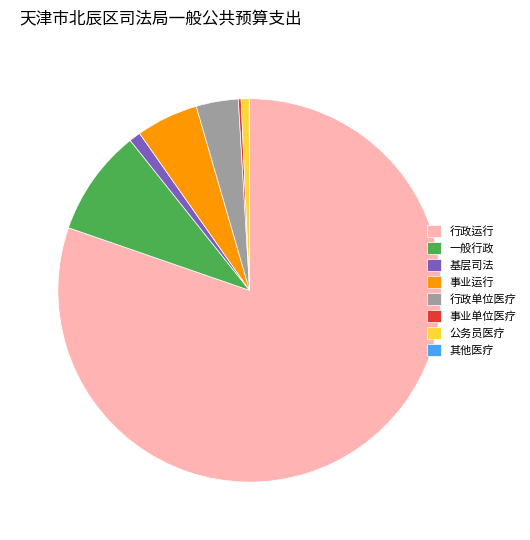

What is the ratio of the value at 行政运行 to the value at 基层司法?

82.4